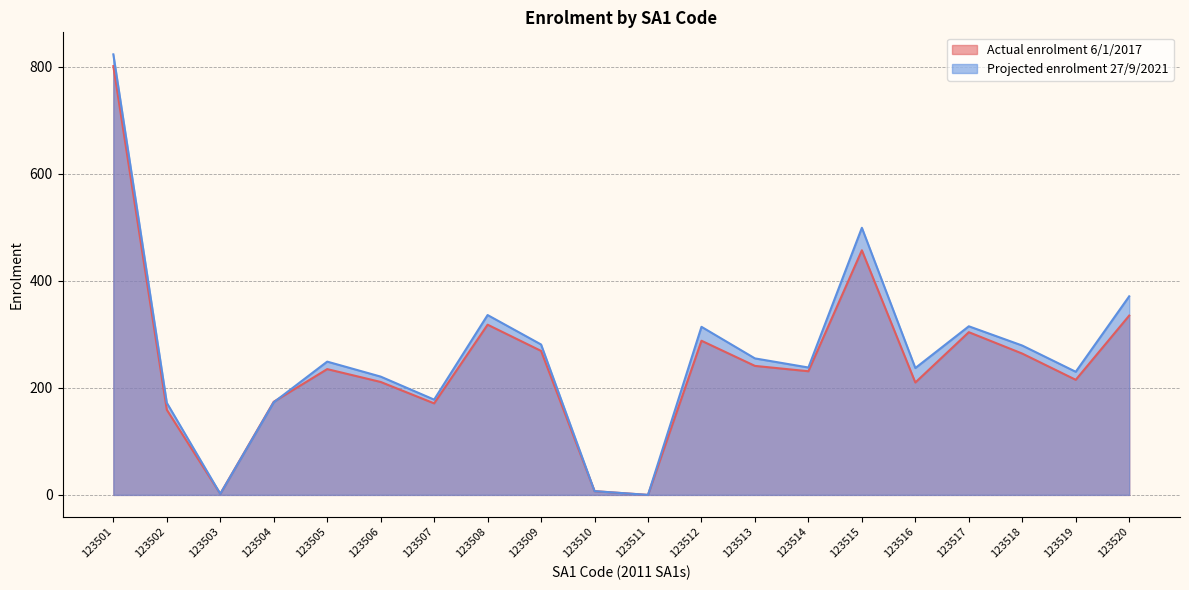

How many positive values does the Projected enrolment 27/9/2021 series have?

19